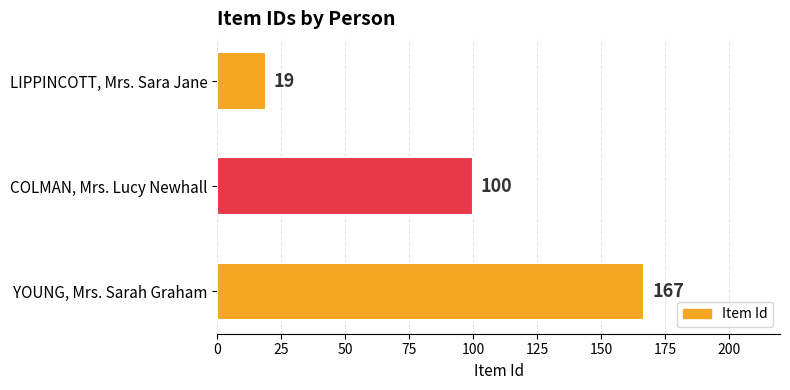

Rank the categories by value from lowest to highest.

LIPPINCOTT, Mrs. Sara Jane, COLMAN, Mrs. Lucy Newhall, YOUNG, Mrs. Sarah Graham